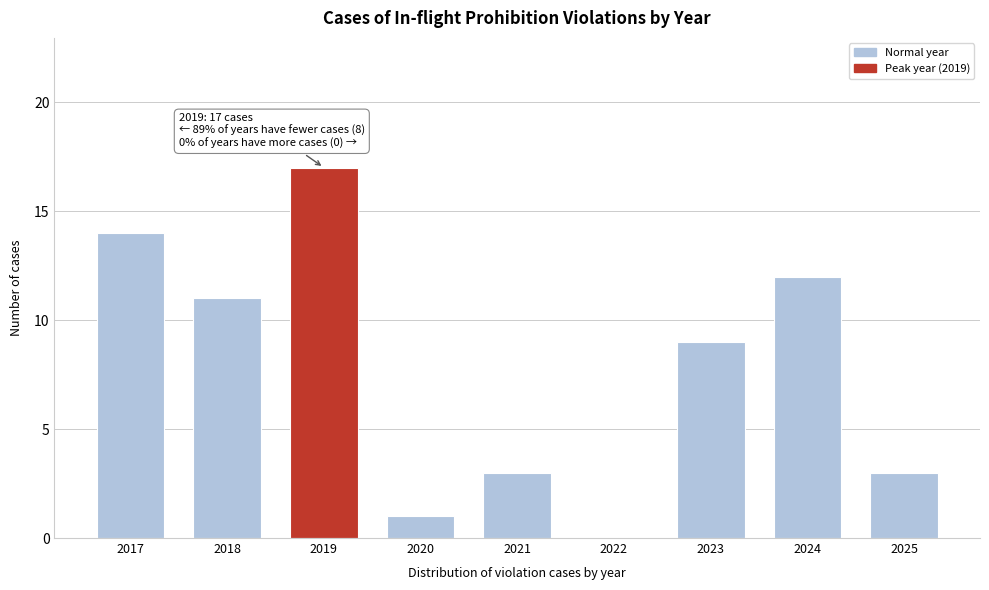

Reading left to right, list all the values displayed in this chart.

2017=14	2018=11	2019=17	2020=1	2021=3	2022=0	2023=9	2024=12	2025=3